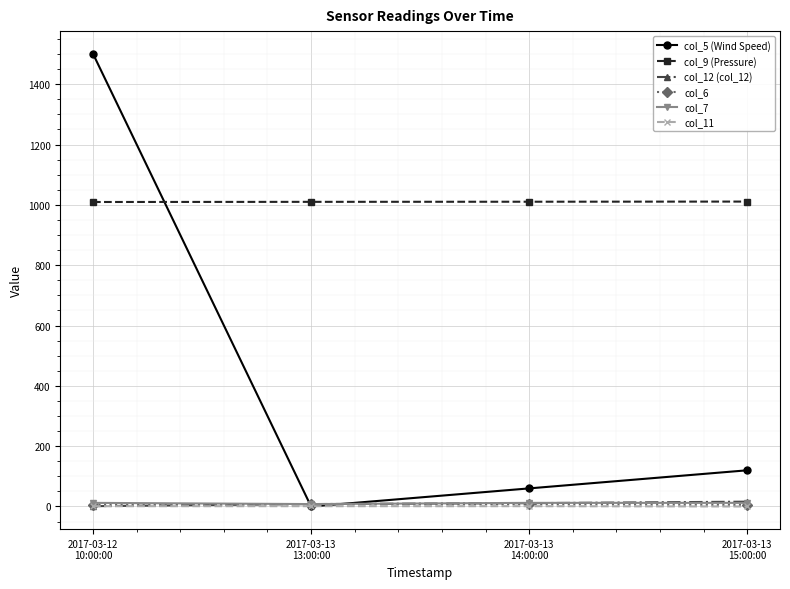

What is the label of the 3rd point from the left?

2017-03-13
14:00:00